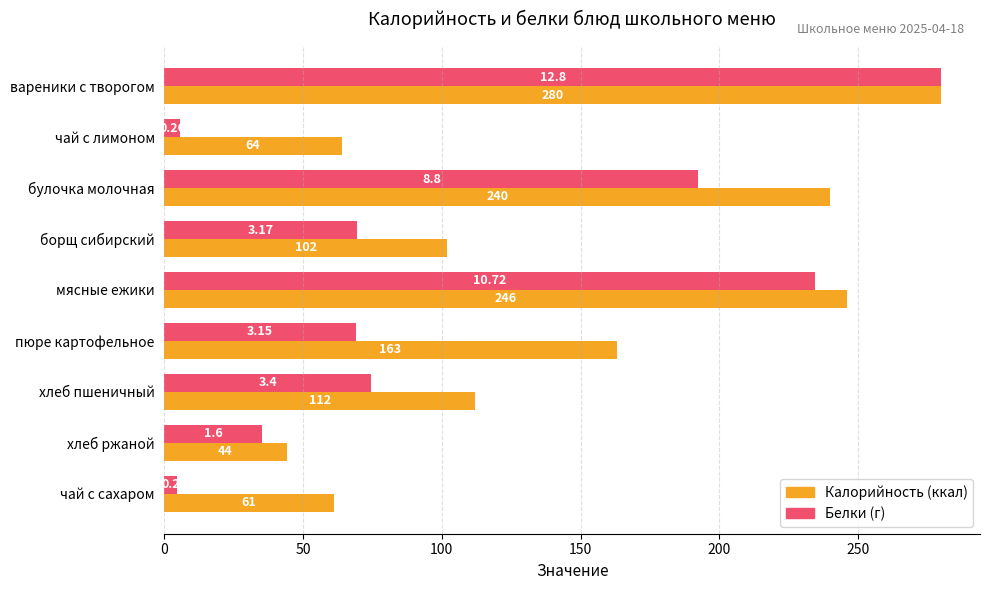

At which category does the chart reach its minimum across all series?

чай с сахаром